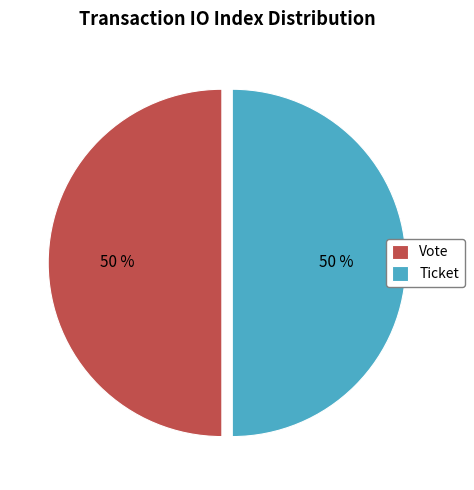

The Vote slice represents 50% of the pie. True or false?

True